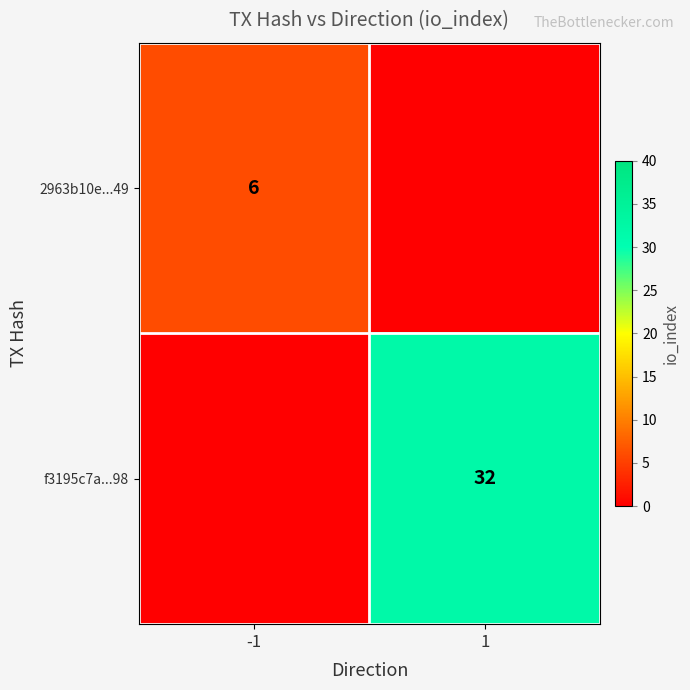

Count the number of categories in the chart.

2